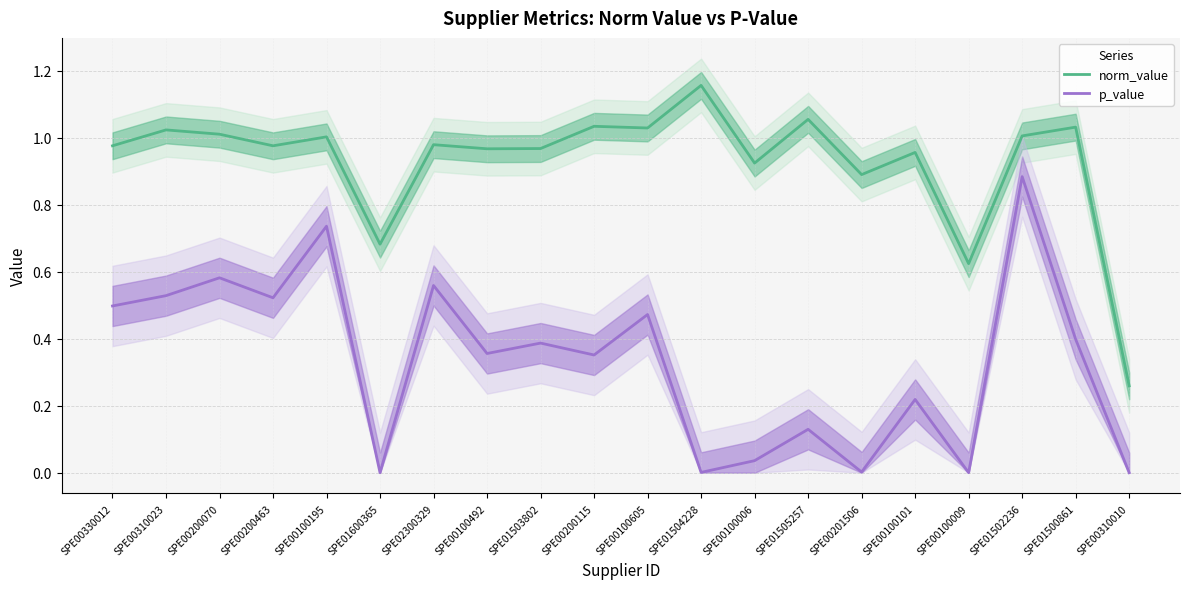

Reading left to right, extract all data points from this chart.

norm_value: SPE00330012=1.0	SPE00310023=1.0	SPE00200070=1.0	SPE00200463=1.0	SPE00100195=1.0	SPE01600365=0.7	SPE02300329=1.0	SPE00100492=1.0	SPE01503802=1.0	SPE00200115=1.0	SPE00100605=1.0	SPE01504228=1.2	SPE00100006=0.9	SPE01505257=1.1	SPE00201506=0.9	SPE00100101=1.0	SPE00100009=0.6	SPE01502236=1.0	SPE01500861=1.0	SPE00310010=0.3
p_value: SPE00330012=0.5	SPE00310023=0.5	SPE00200070=0.6	SPE00200463=0.5	SPE00100195=0.7	SPE01600365=0.0	SPE02300329=0.6	SPE00100492=0.4	SPE01503802=0.4	SPE00200115=0.4	SPE00100605=0.5	SPE01504228=0.0	SPE00100006=0.0	SPE01505257=0.1	SPE00201506=0.0	SPE00100101=0.2	SPE00100009=0.0	SPE01502236=0.9	SPE01500861=0.4	SPE00310010=0.0